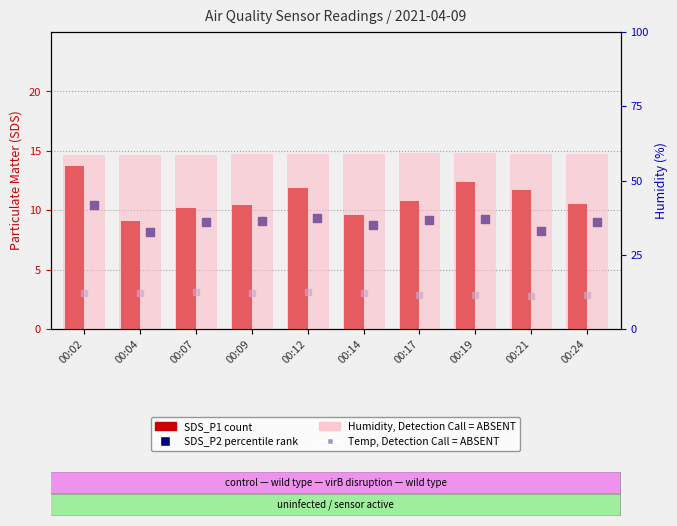

Is the value of SDS_P2 (percentile rank) at 00:14 greater than the value of Temp (value, absent call) at 00:09?

Yes